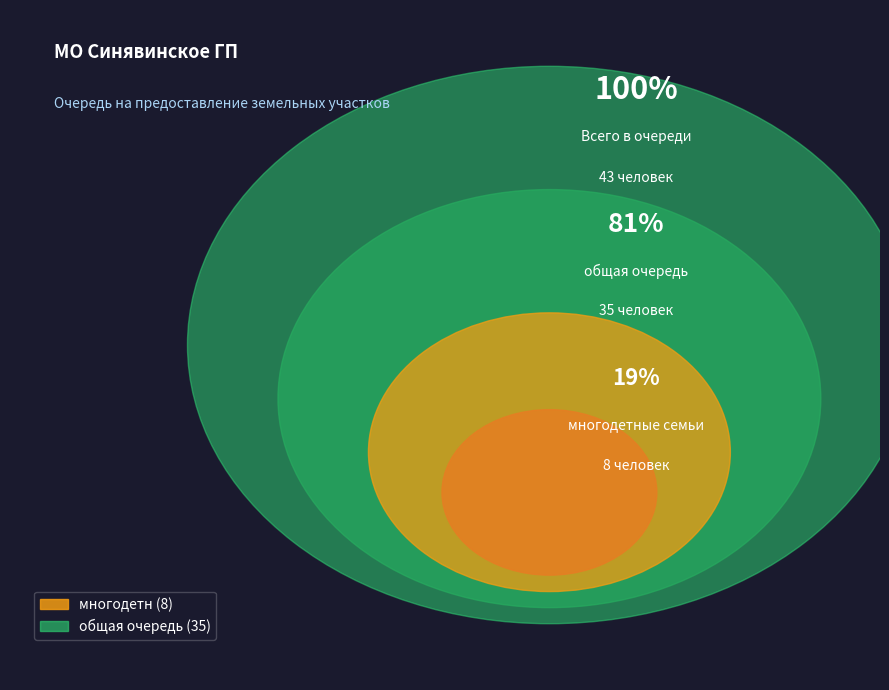

What percentage is the общая очередь slice, to the nearest percent?

81%